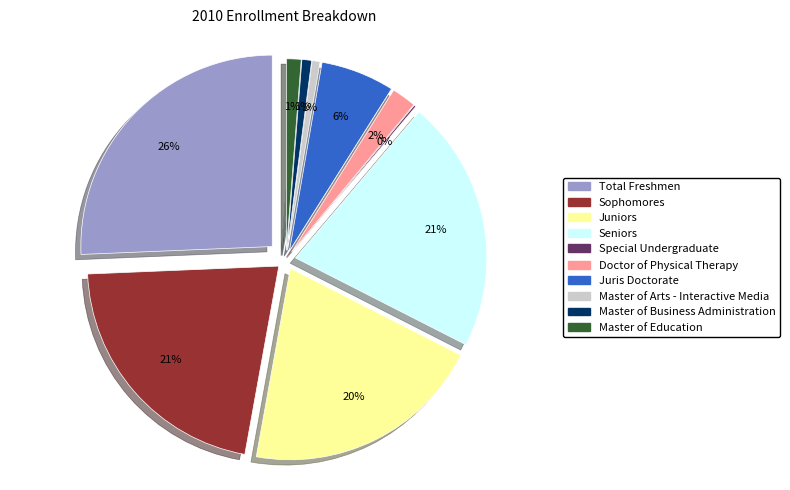

Is Special Undergraduate the majority of the pie?

No